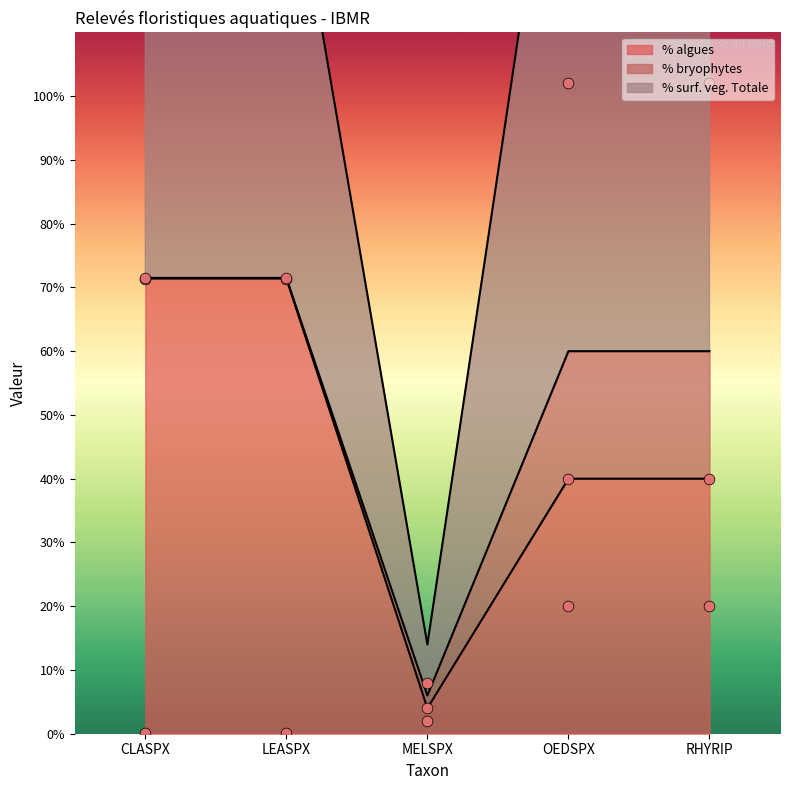

Which series contains the lowest Y value?

% bryophytes